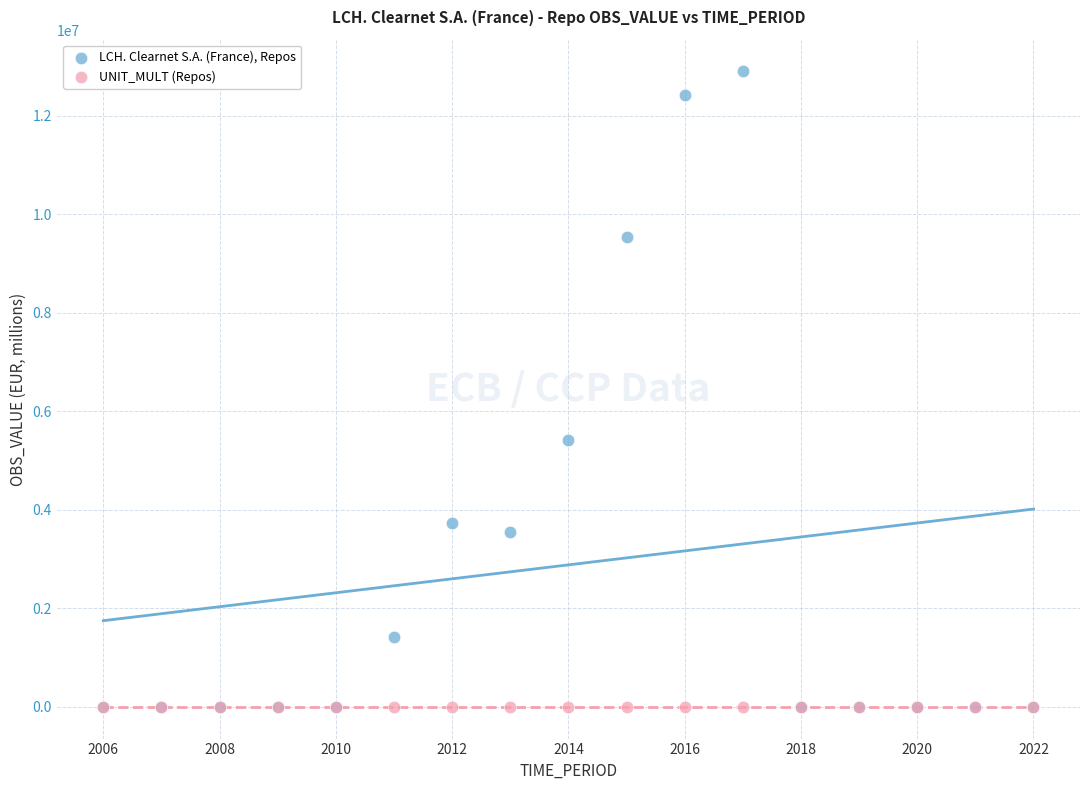

In the LCH. Clearnet S.A. (France), Repos series, what Y value is closest to 6451168?

5428659.1